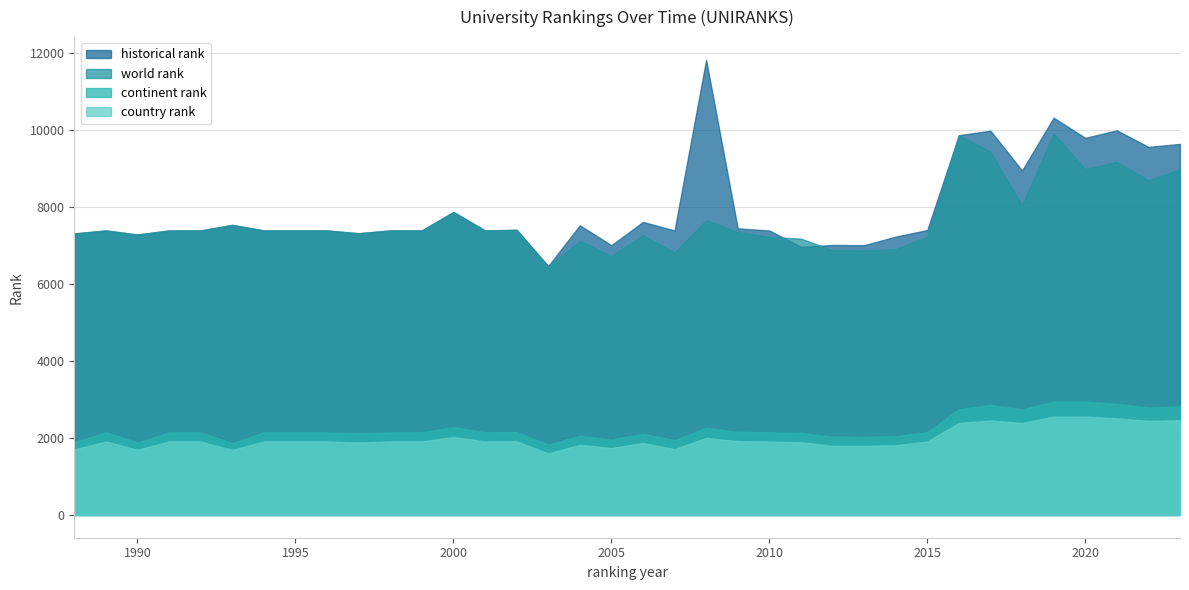

Which series has the largest range (max minus min)?

historical rank